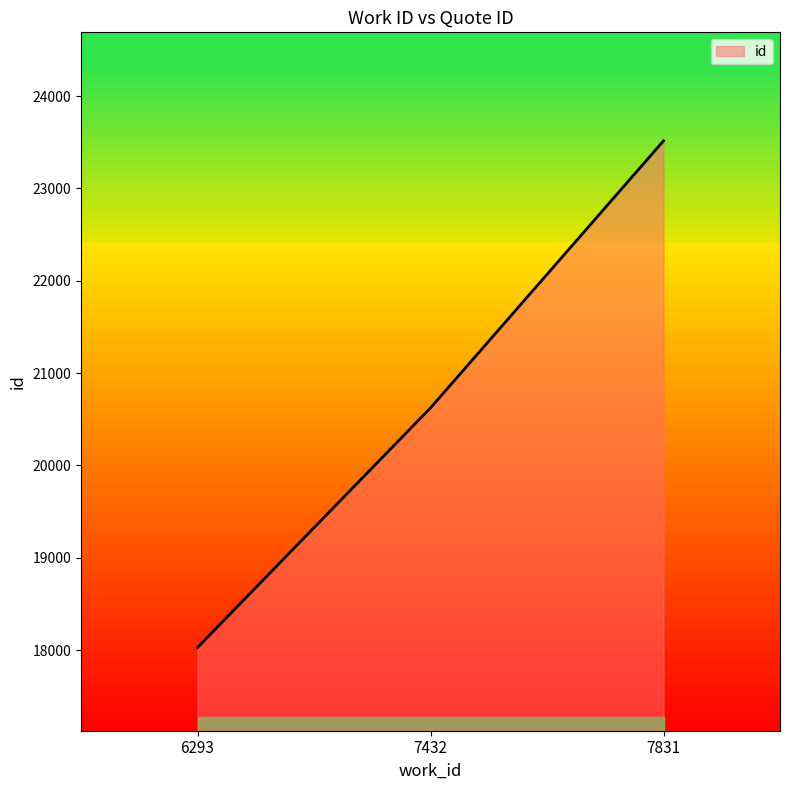

What is the greatest value displayed?

23516